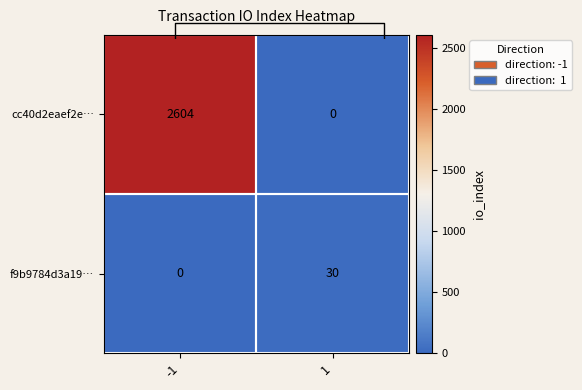

What is the sum of all cc40d2eaef2e… values?

2604